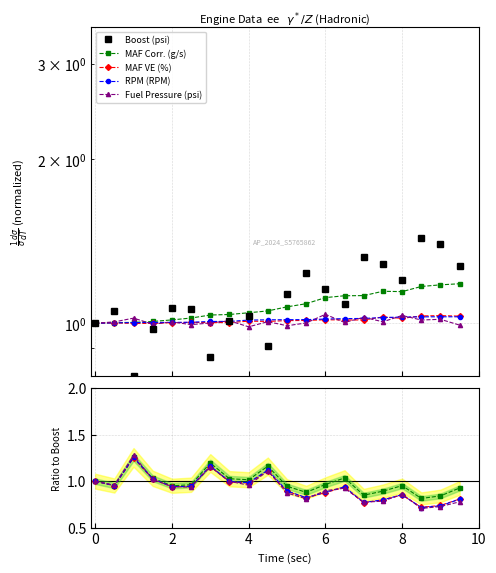

What is the spread (max minus min) of values at 10?

0.3